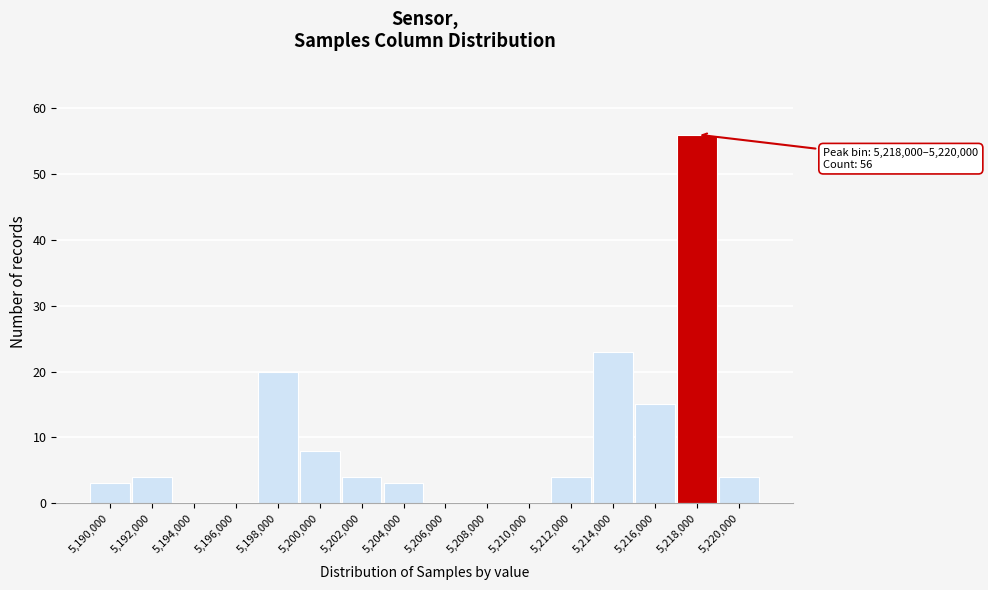

Reading left to right, extract all data points from this chart.

5,190,000=3	5,192,000=4	5,194,000=0	5,196,000=0	5,198,000=20	5,200,000=8	5,202,000=4	5,204,000=3	5,206,000=0	5,208,000=0	5,210,000=0	5,212,000=4	5,214,000=23	5,216,000=15	5,218,000=56	5,220,000=4